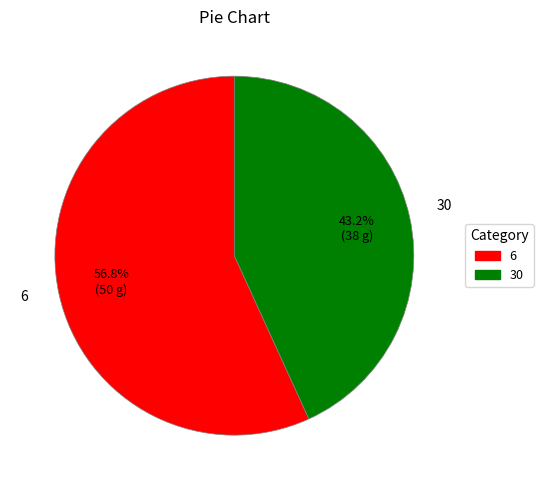

What percentage is NOT represented by 6?

43.2%